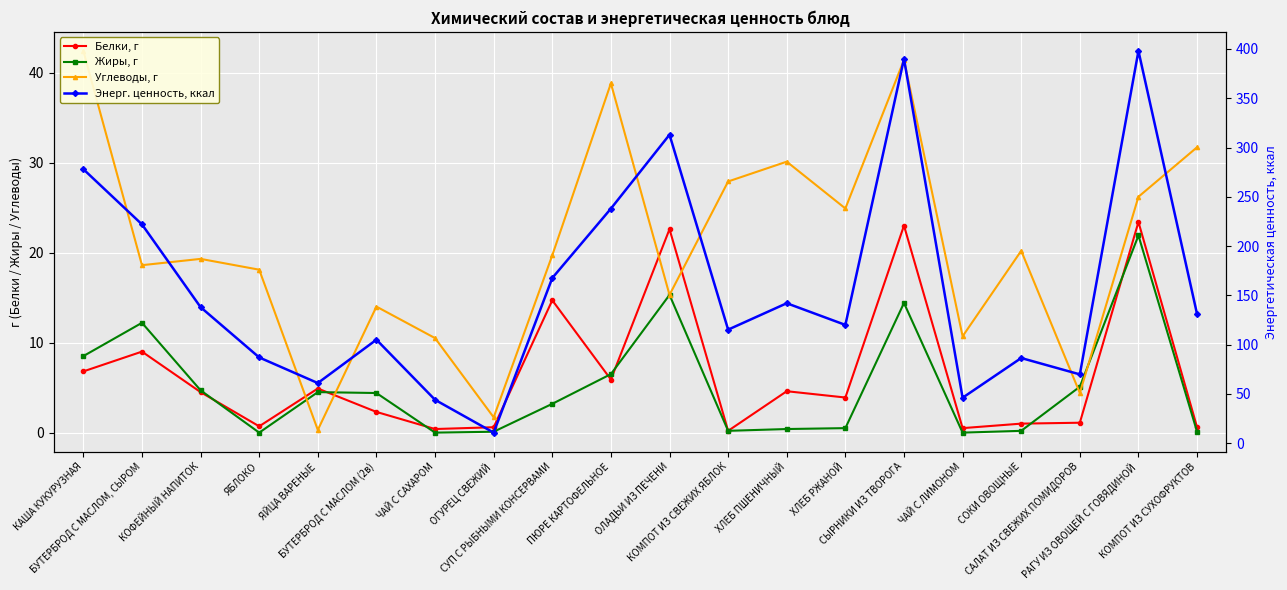

List the series in order of their peak value, highest first.

Энерг. ценность, ккал, Углеводы, г, Белки, г, Жиры, г